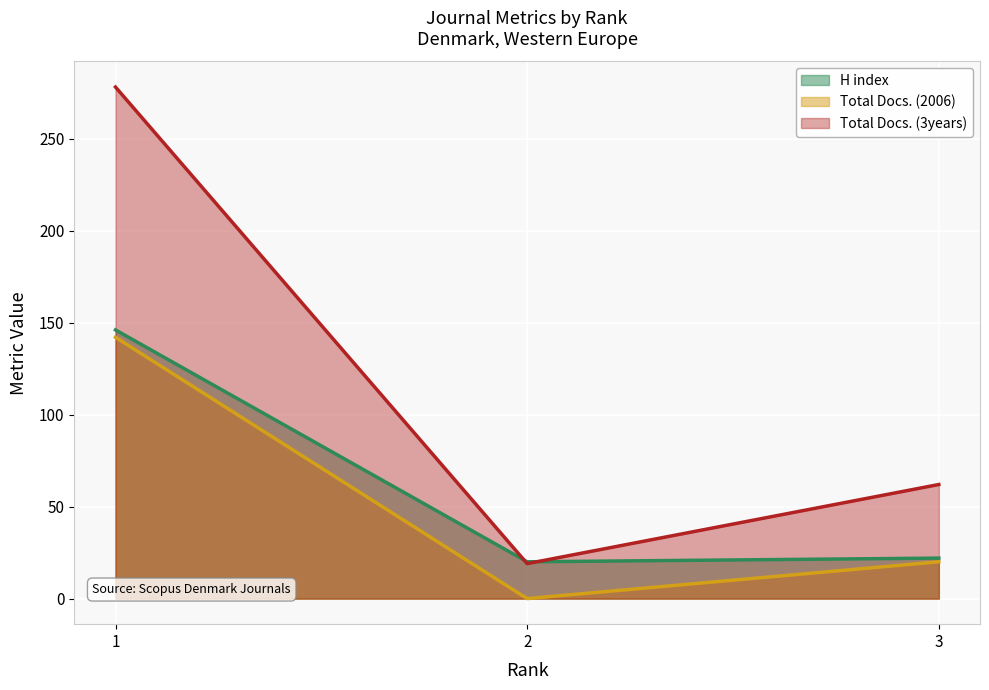

Count the Total Docs. (2006) values in the range 0 to 142.

3